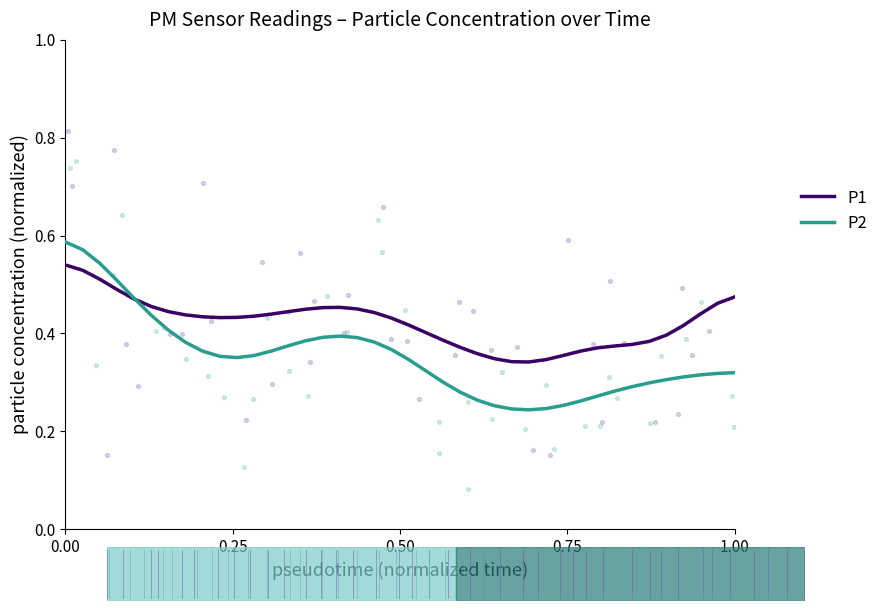

Which series has the largest Y range (max minus min)?

P2